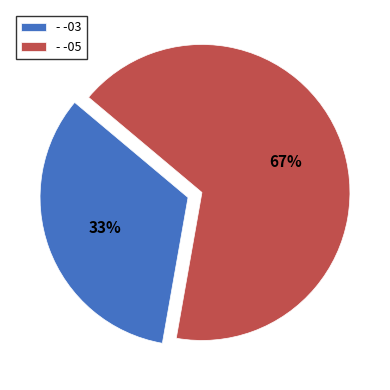

Which slice is the smallest?

- -03